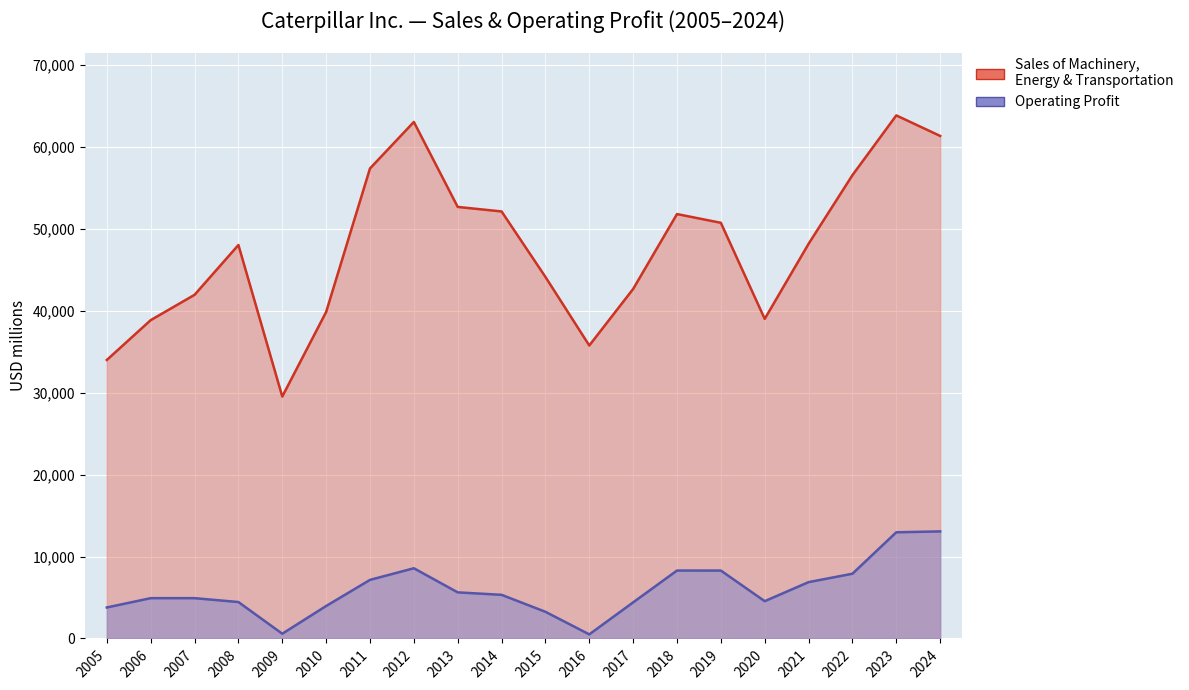

True or false: Sales of Machinery, Energy & Transportation and Operating Profit cross at least once.

False